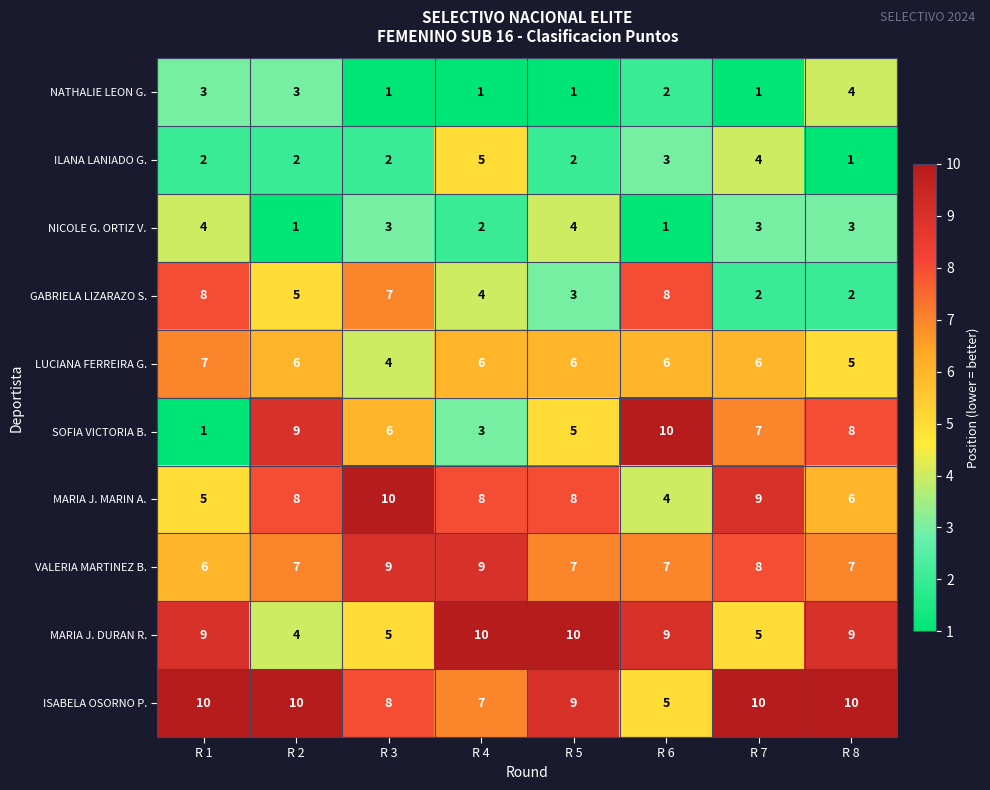

Which series has the largest range (max minus min)?

SOFIA VICTORIA B.